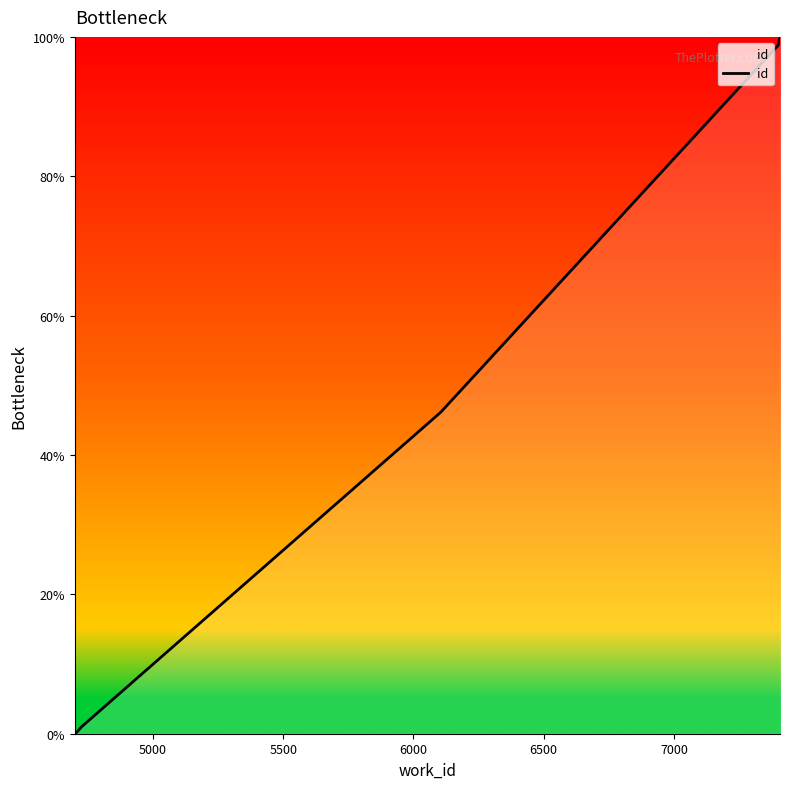

What is the label of the 4th point from the left?

6000